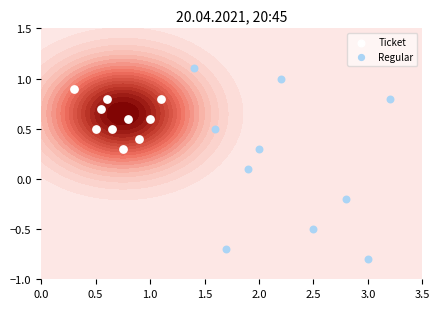

Is it true that Regular equals 1.2 at 2.5?

False